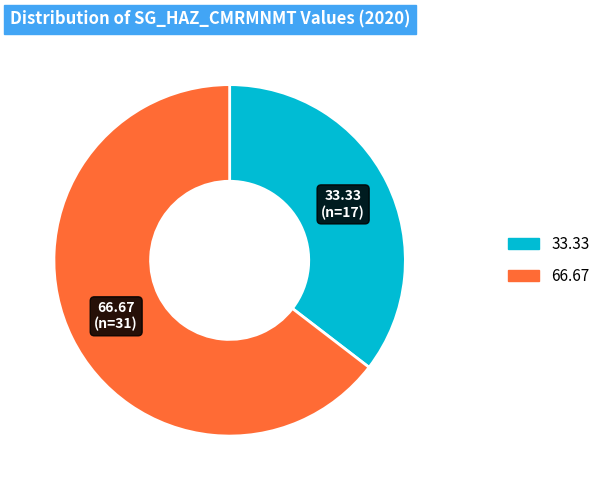

Between 66.67 and 33.33, which is larger?

66.67